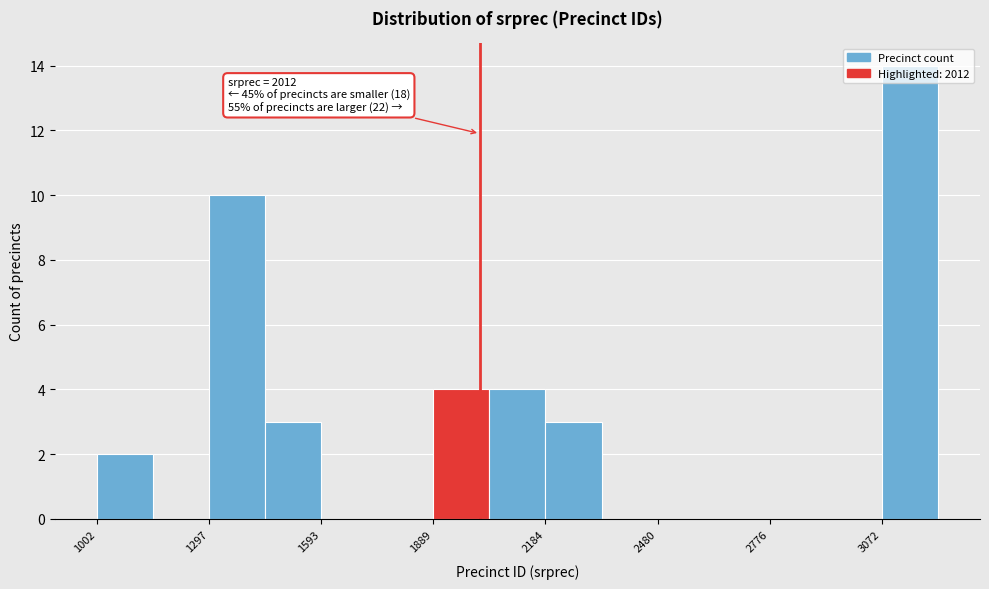

Read against the x-axis, roughly where is the centre of the tallest bar?

3150